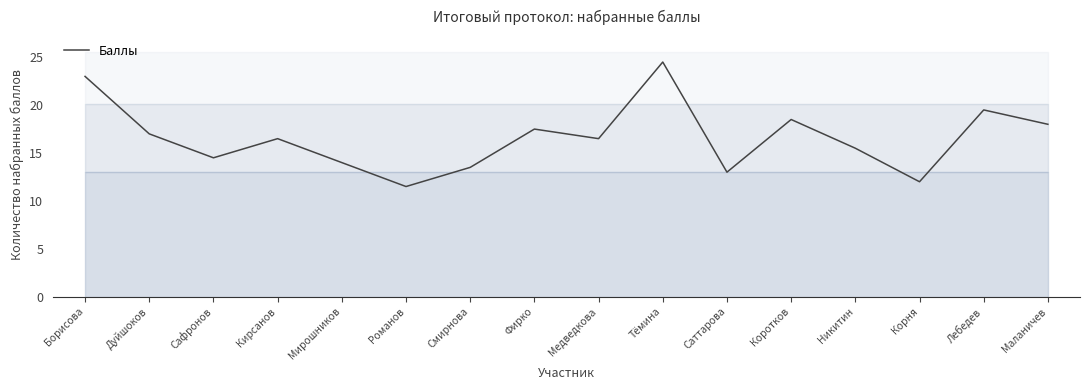

Reading left to right, what are all the values shown in this chart?

23.0	17.0	14.5	16.5	14.0	11.5	13.5	17.5	16.5	24.5	13.0	18.5	15.5	12.0	19.5	18.0